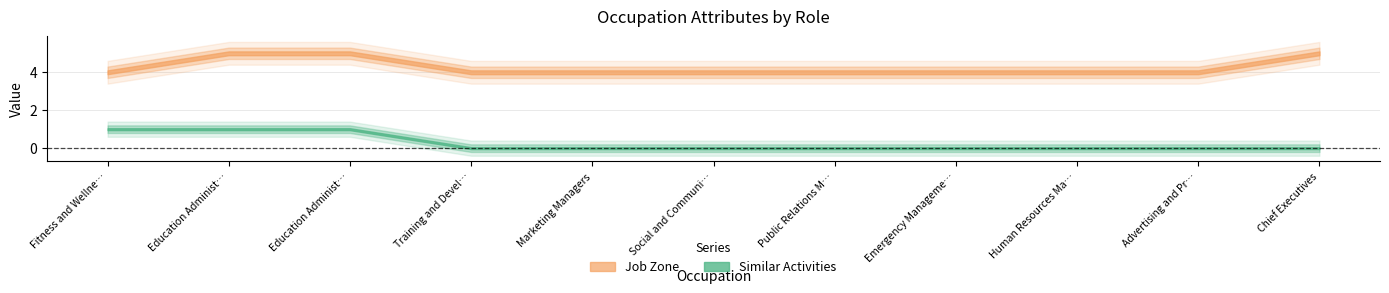

True or false: Job Zone and Similar Activities intersect in this chart.

False